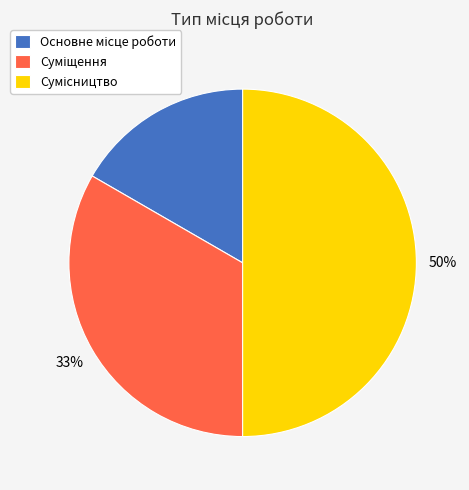

To the nearest percent, what is the difference between the largest and smallest slice percentages?

33%